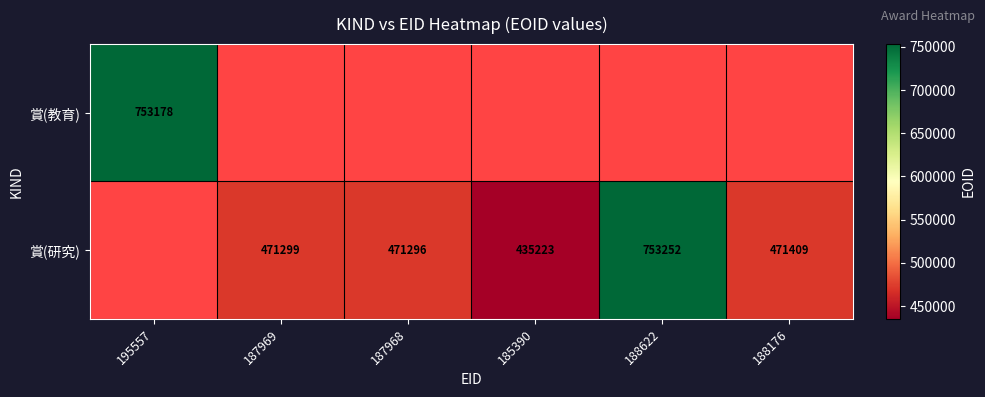

The value of 賞(研究) at 188622 is 1178981. True or false?

False